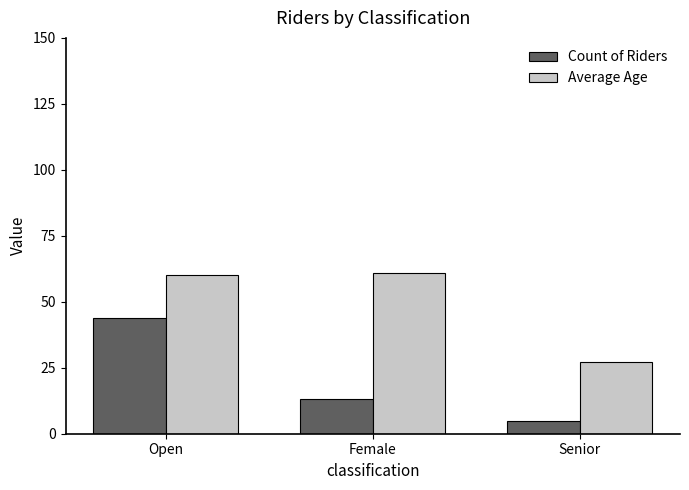

What is the difference between the Count of Riders values at Senior and Female?

8